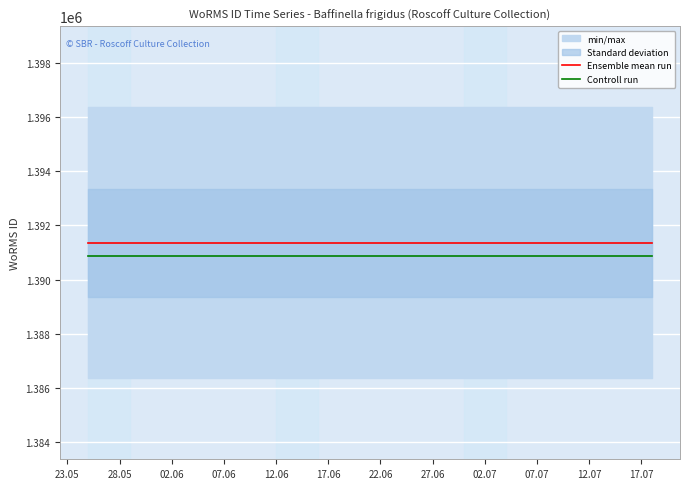

What is the average value of the Ensemble mean run series?

1391362